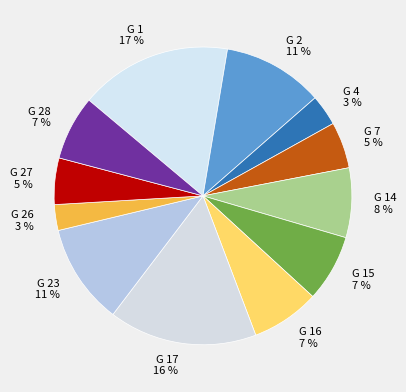

Between G 17 and G 4, which is larger?

G 17